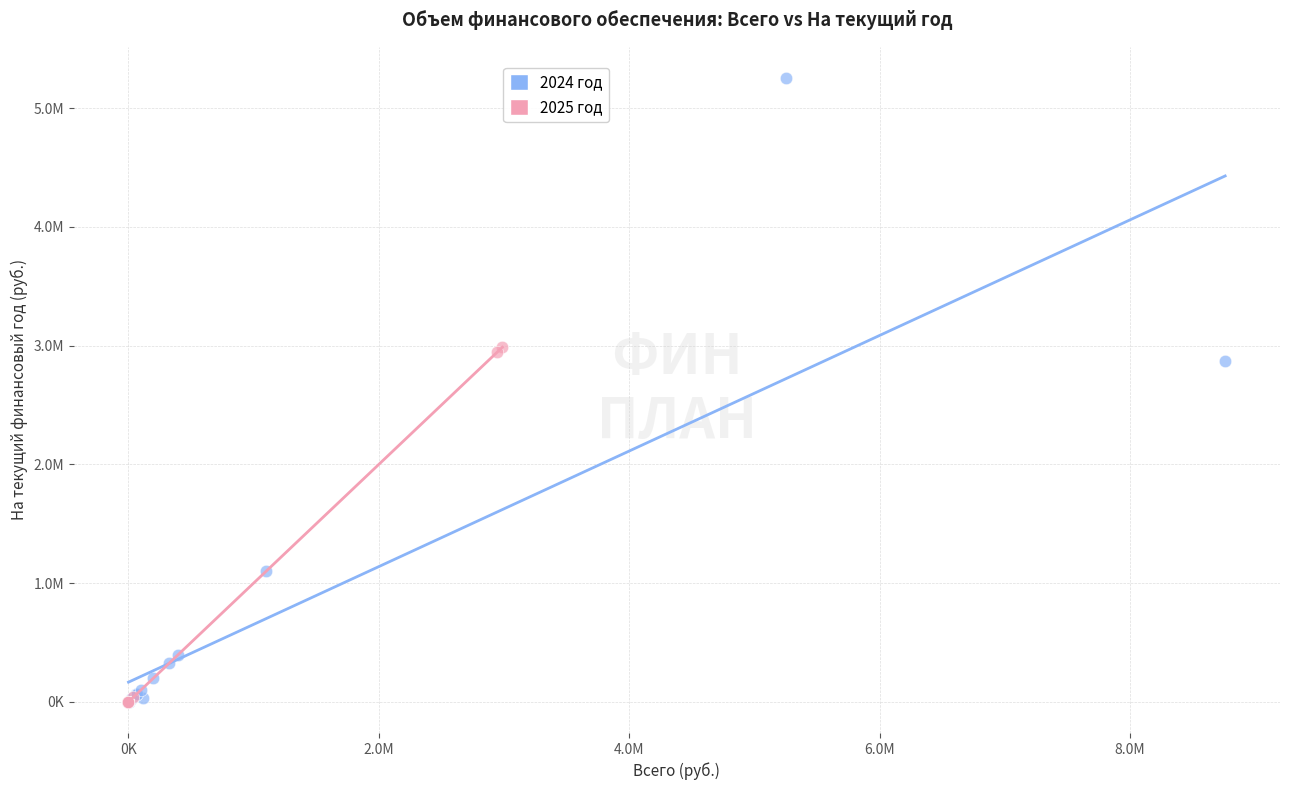

What are all the series names shown in the legend?

2024 год, 2025 год